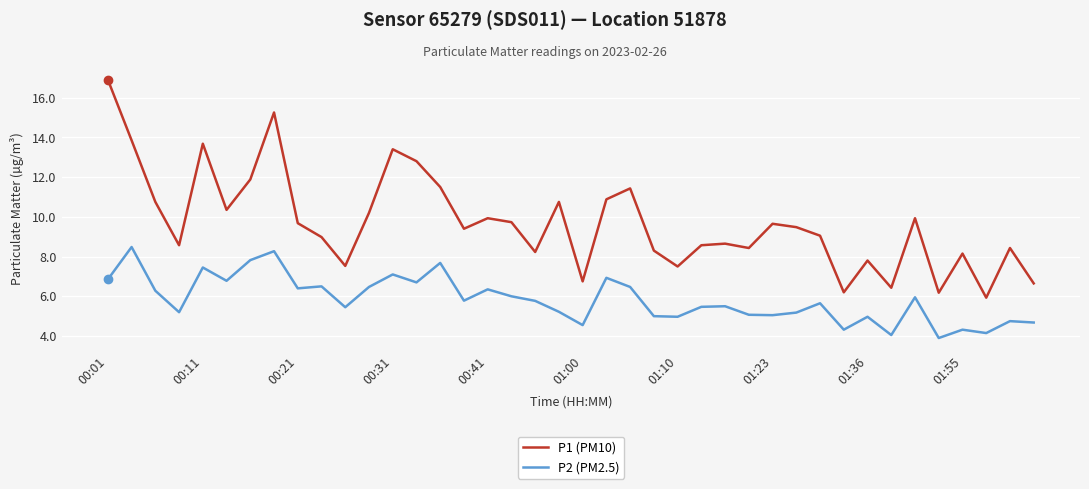

Which series has the largest range (max minus min)?

P1 (PM10)